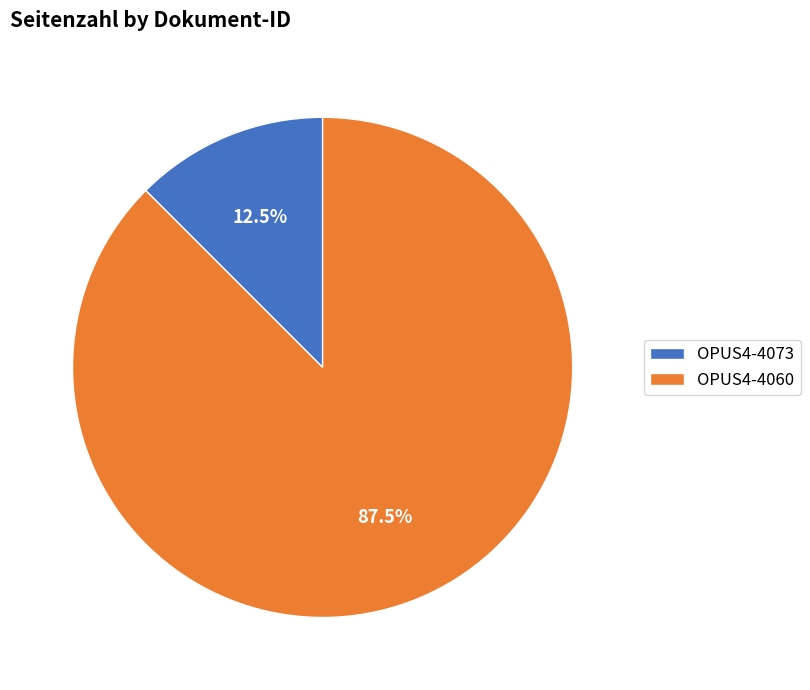

To the nearest percent, what is the difference between the OPUS4-4060 and OPUS4-4073 slice percentages?

75%